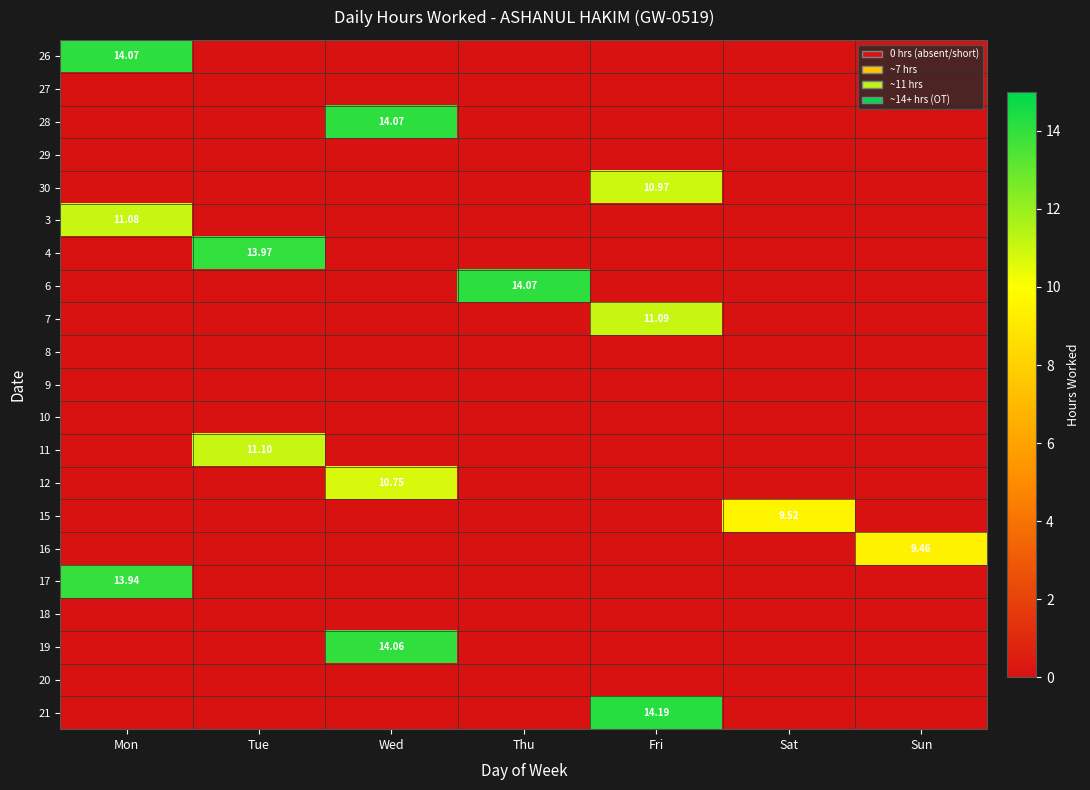

True or false: 19 has a value of 14.1 at Wed.

True